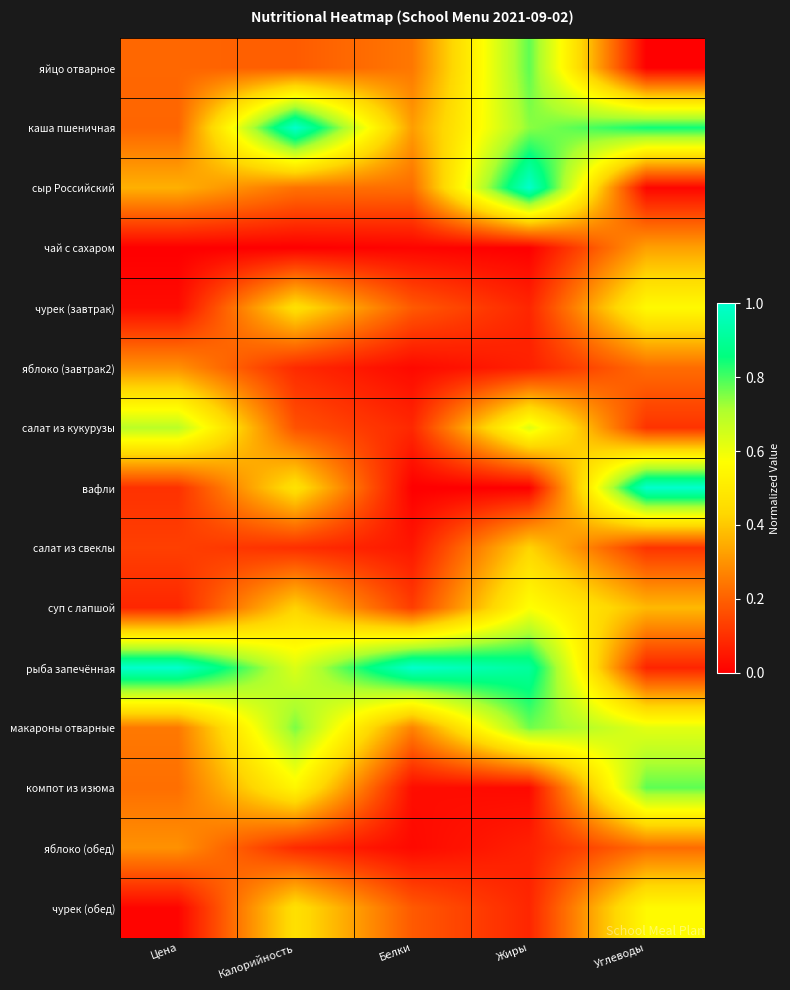

Rank the series by their maximum value, from lowest to highest.

яблоко (завтрак2), яблоко (обед), чай с сахаром, салат из свеклы, чурек (завтрак), чурек (обед), суп с лапшой, салат из кукурузы, макароны отварные, компот из изюма, яйцо отварное, каша пшеничная, сыр Российский, вафли, рыба запечённая